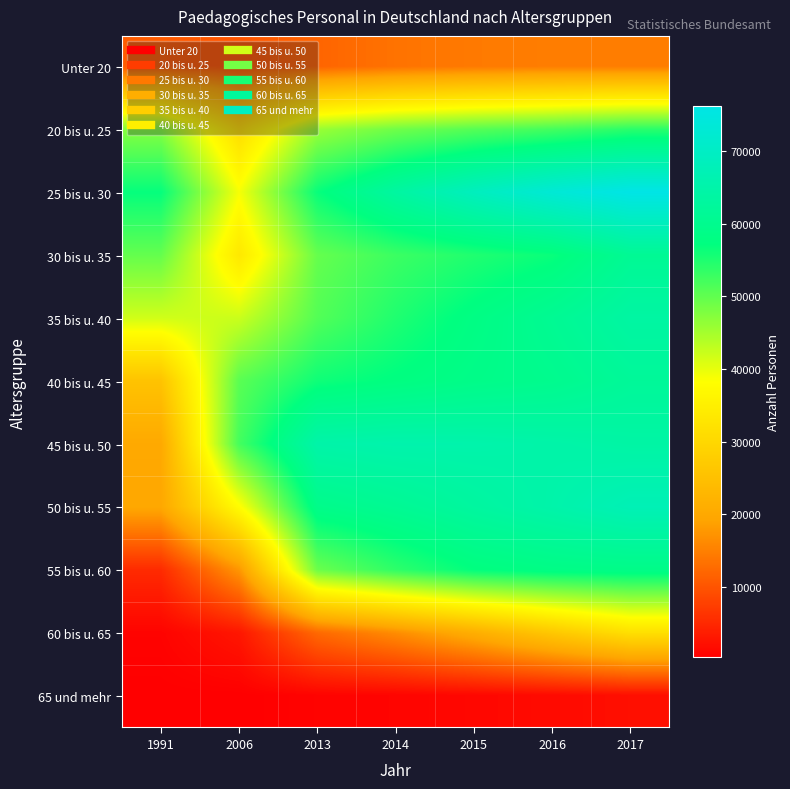

What is the total value across all series at 2017?

556198